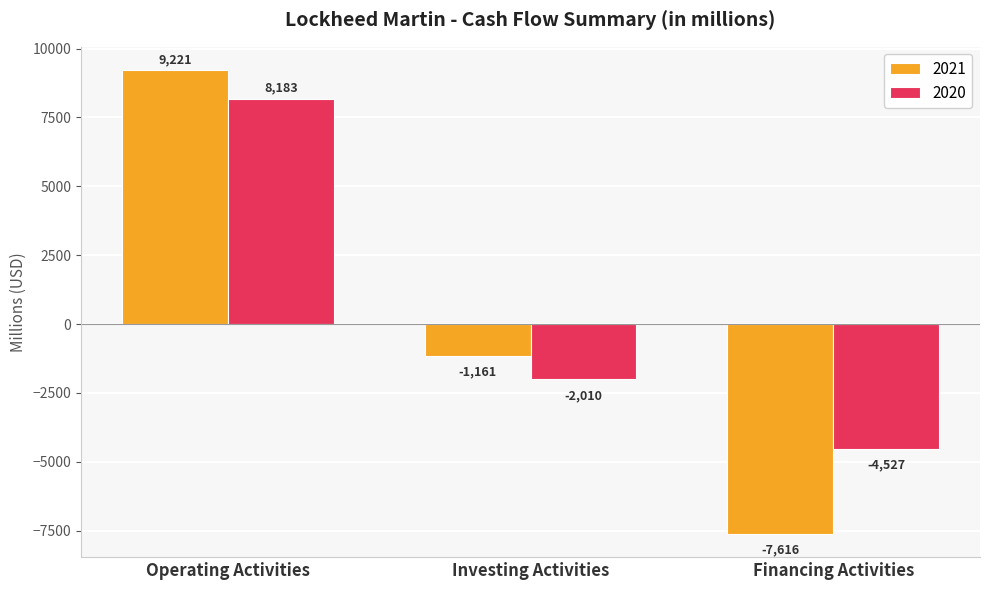

What is the sum of all 2021 values?

444